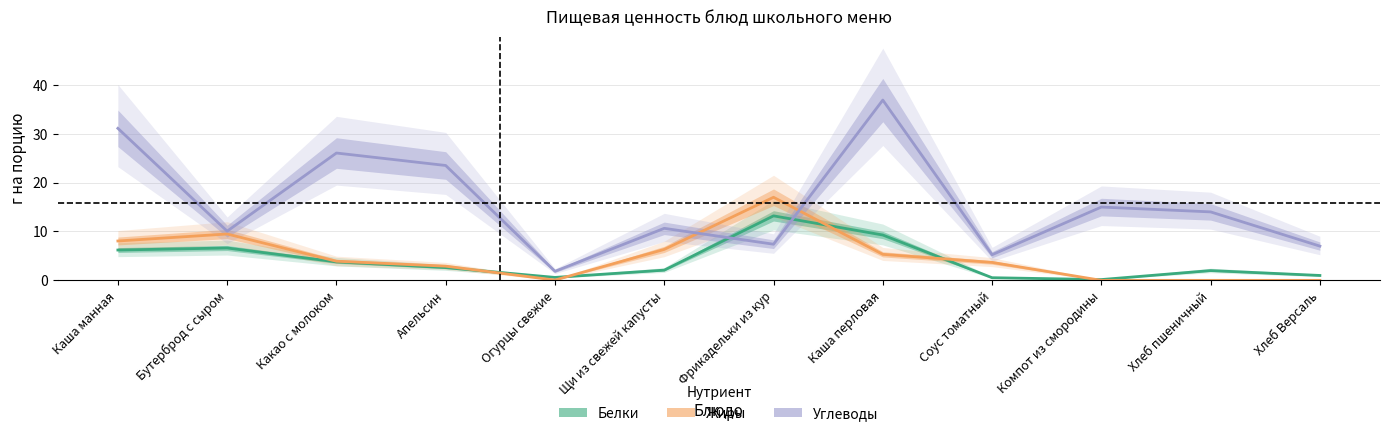

At which category is the sum across all series the highest?

Каша перловая